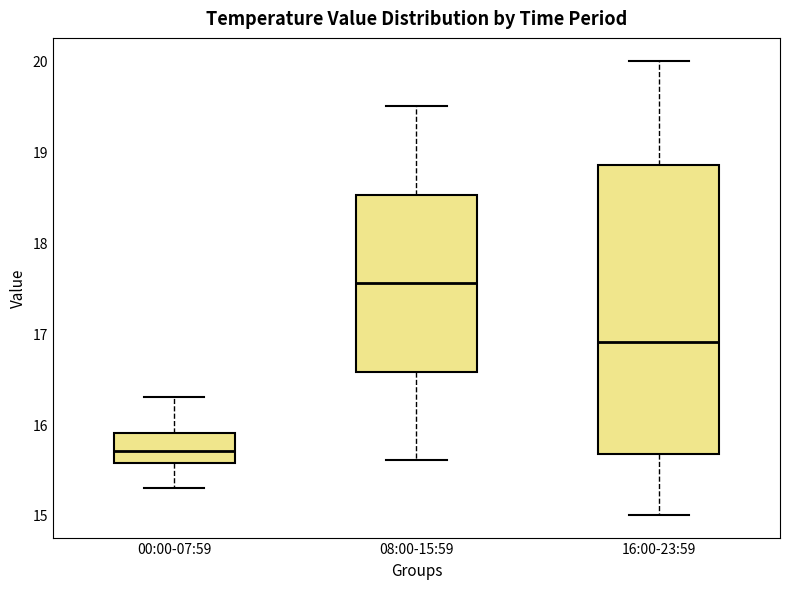

Reading left to right, read every box against the y-axis: the position of its median line, the range the box covers, and the ends of its whiskers. The values are not printed on the chart, so give them approximately, as read against the axis.

00:00-07:59: median 15.7, box 15.6 to 15.9, whiskers 15.3 to 16.3
08:00-15:59: median 17.6, box 16.6 to 18.5, whiskers 15.6 to 19.5
16:00-23:59: median 16.9, box 15.7 to 18.9, whiskers 15.0 to 20.0